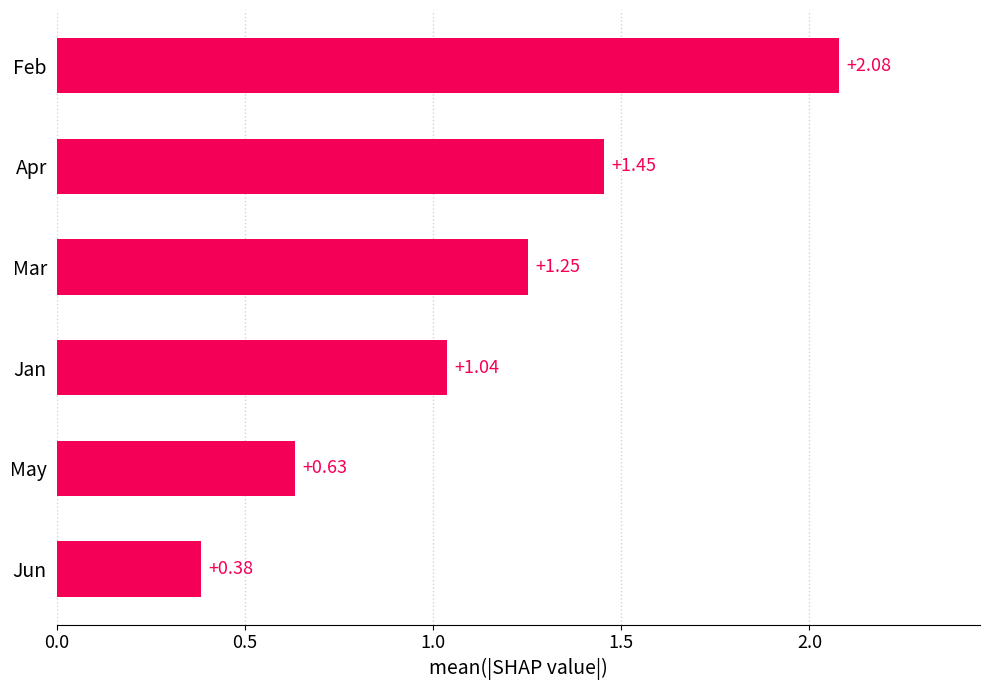

At which category does the chart reach its peak across all series?

Feb